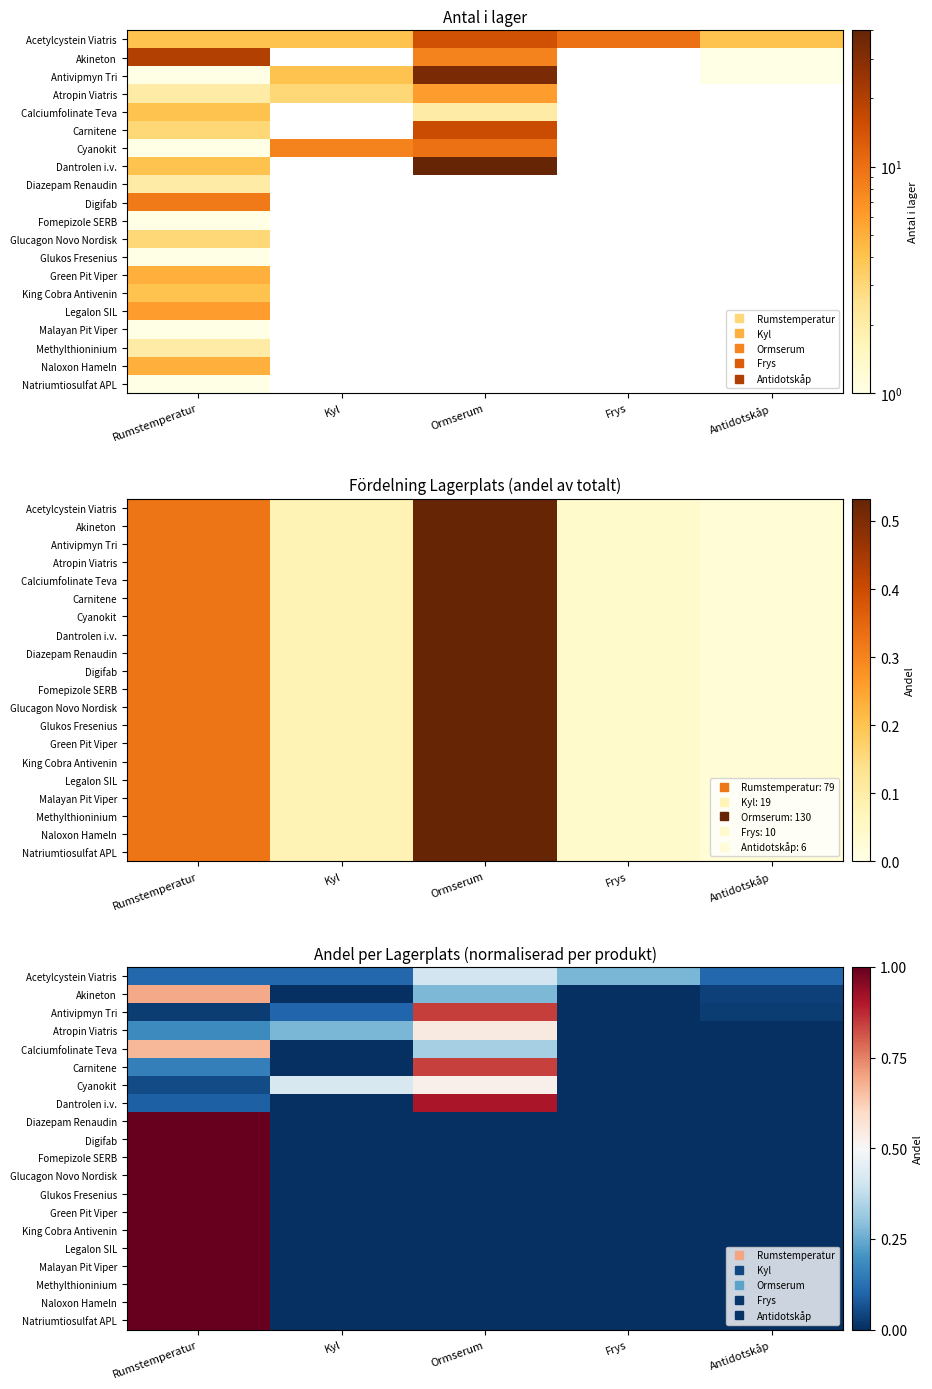

What is the total value across all series at Rumstemperatur?

14.0